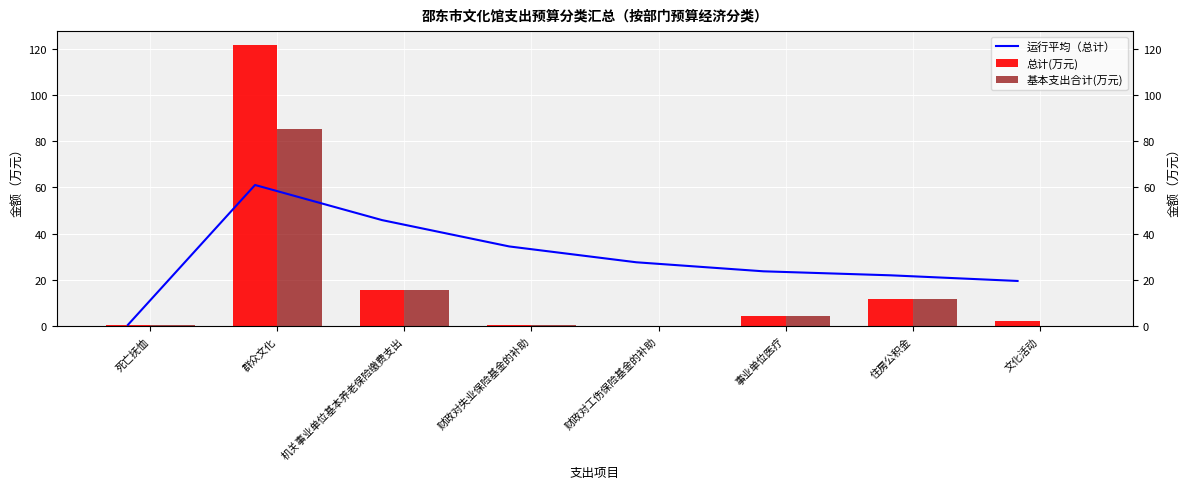

What are all the series names shown in the legend?

运行平均（总计）, 总计(万元), 基本支出合计(万元)